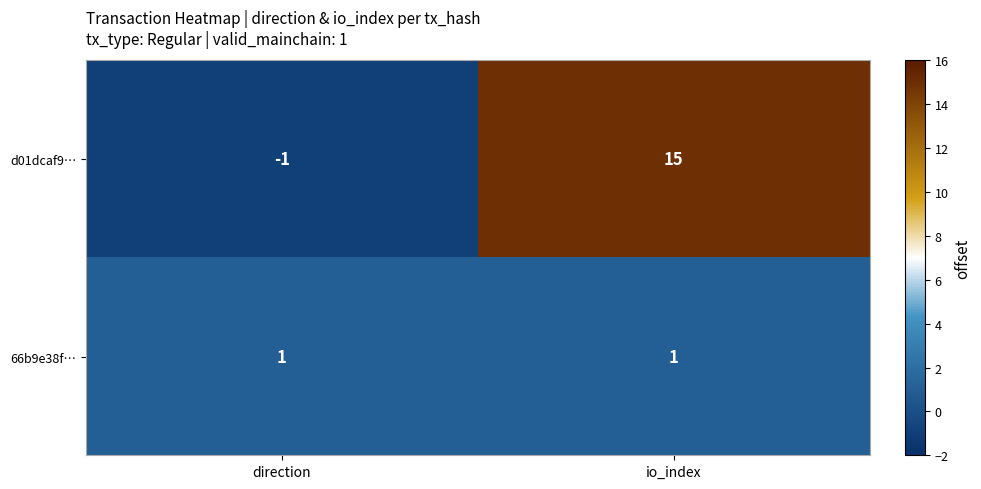

At how many categories does at least one series exceed 5?

1